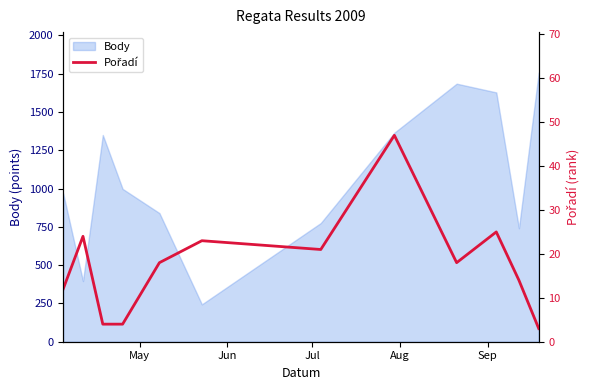

True or false: there are more than 0 points higher than both neighbors.

True